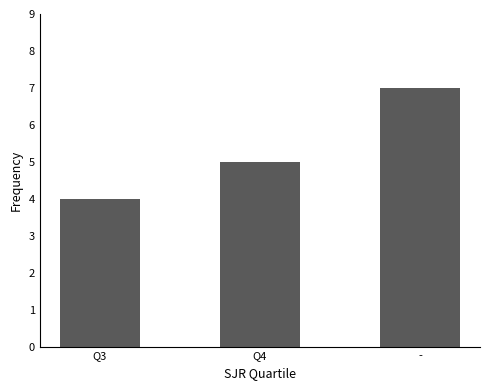

What is the value of the 2nd bar from the left?

5